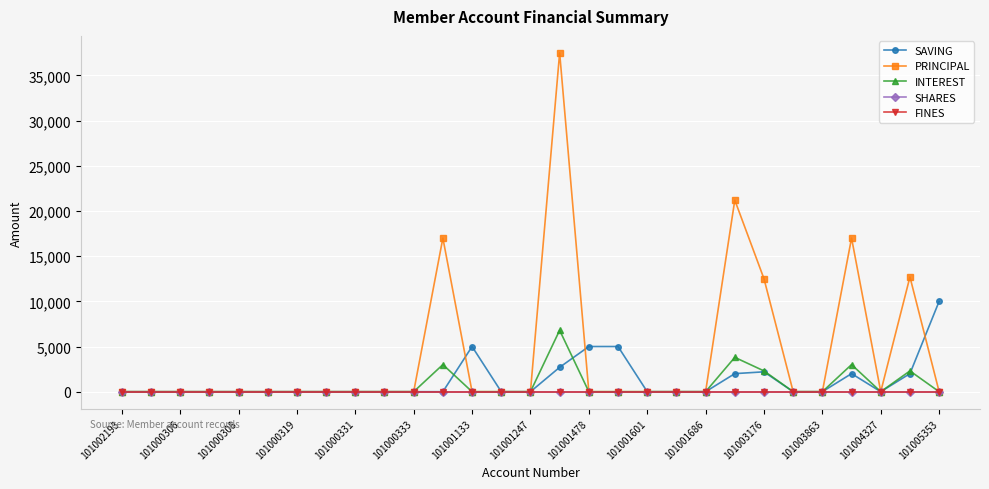

Does the chart have visible grid lines?

Yes